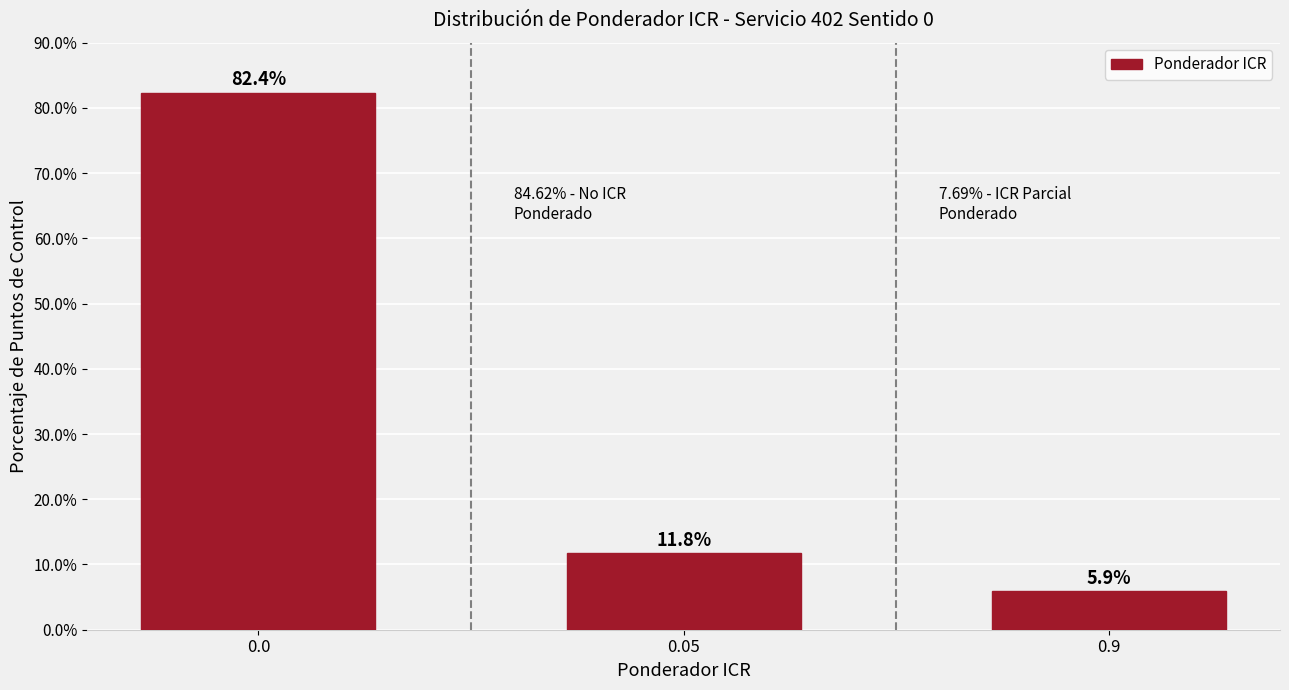

What is the average value?

33.3